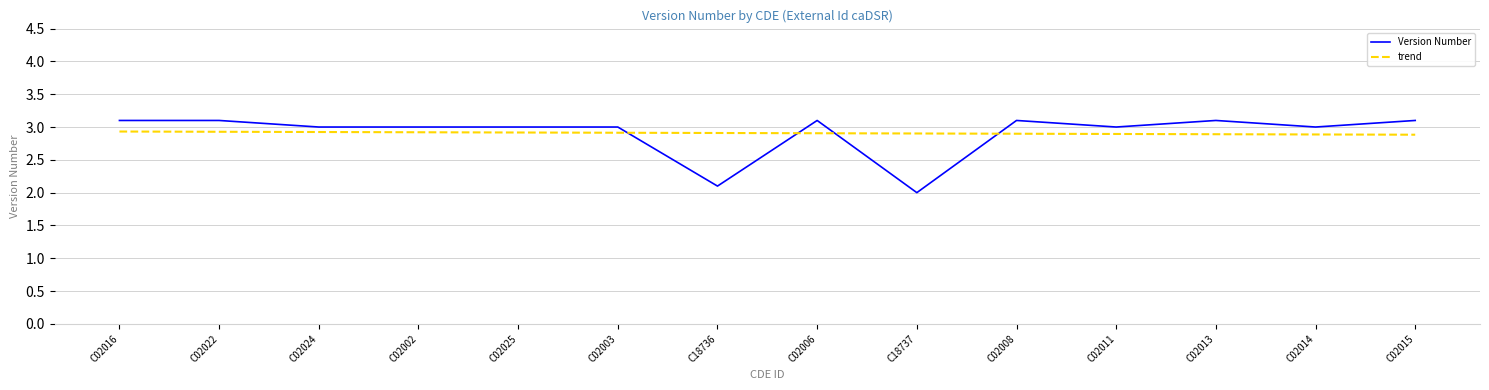

What is the smallest value displayed?

2.0